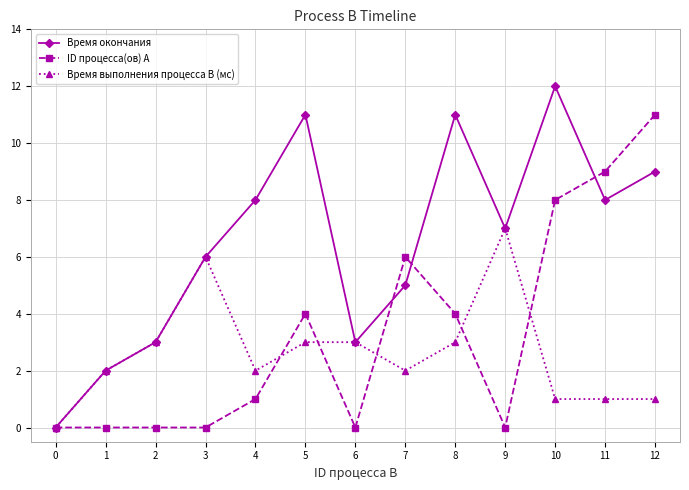

At which label does ID процесса(ов) A reach its peak?

12